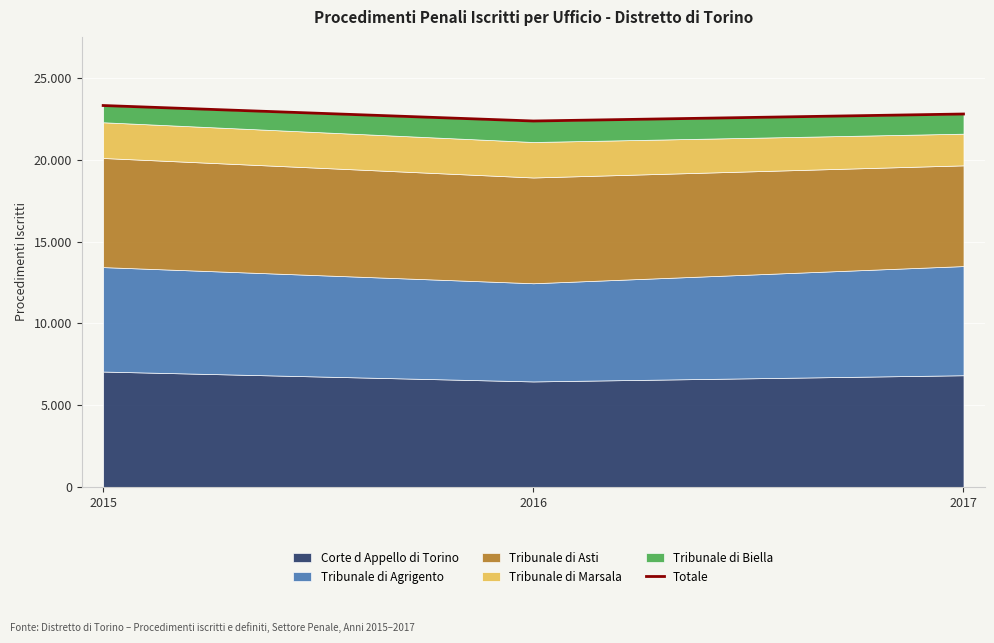

True or false: the data shows 37833 at 2016.

False